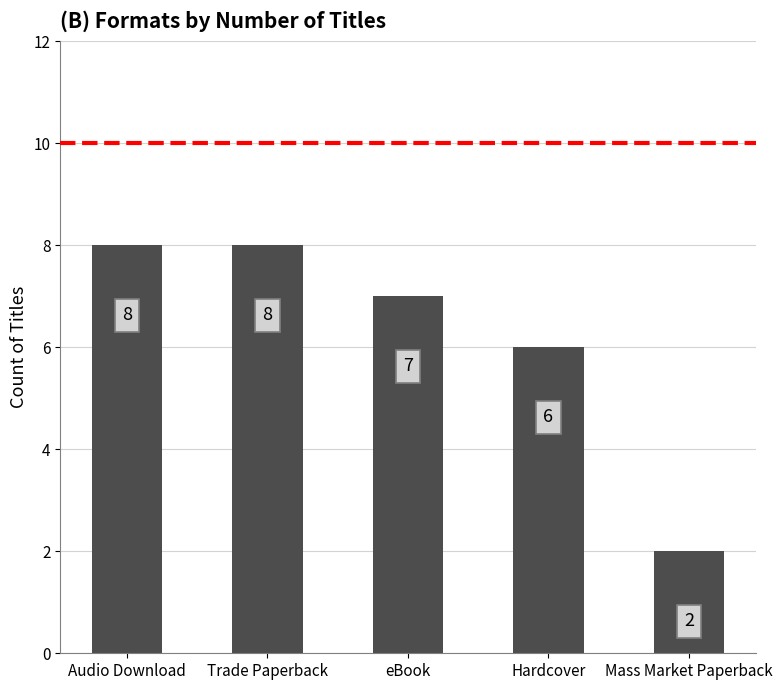

How many categories are shown in the chart?

5